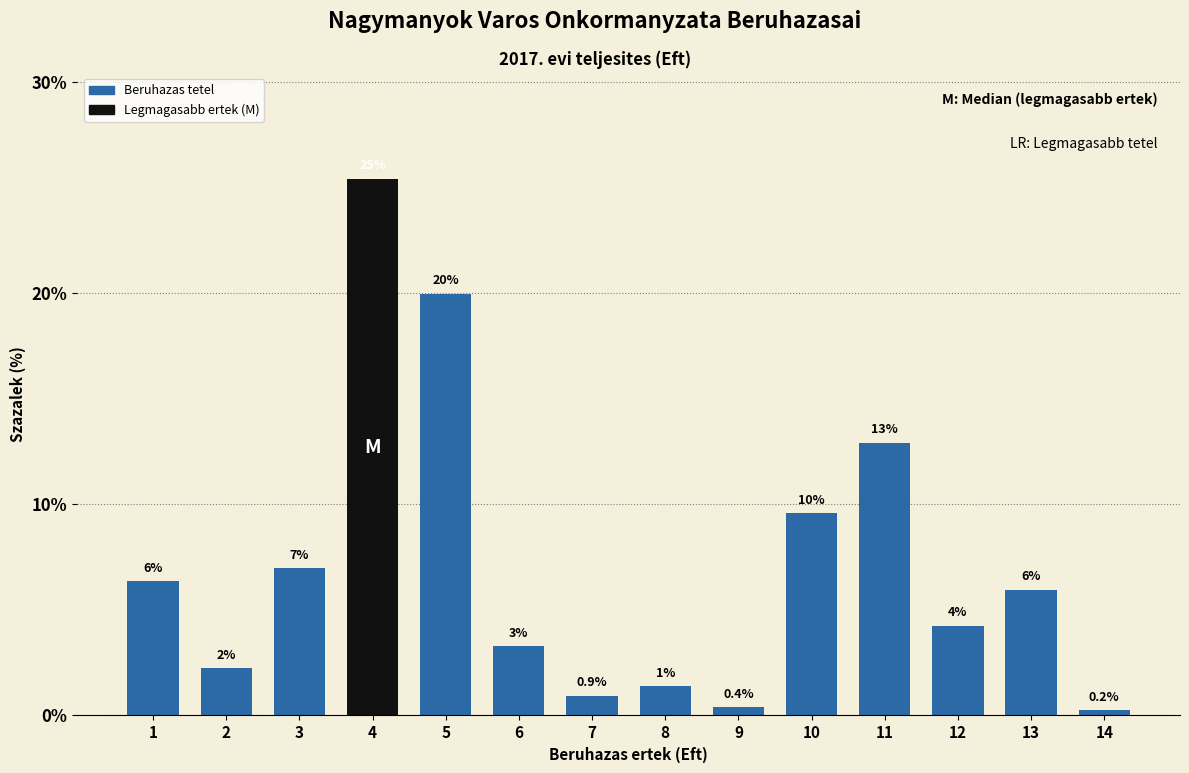

Between 4 and 11, which is larger?

4